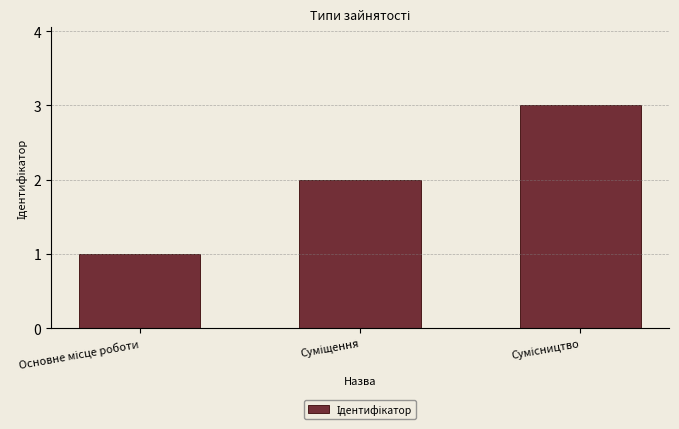

What is the maximum value shown in the chart?

3